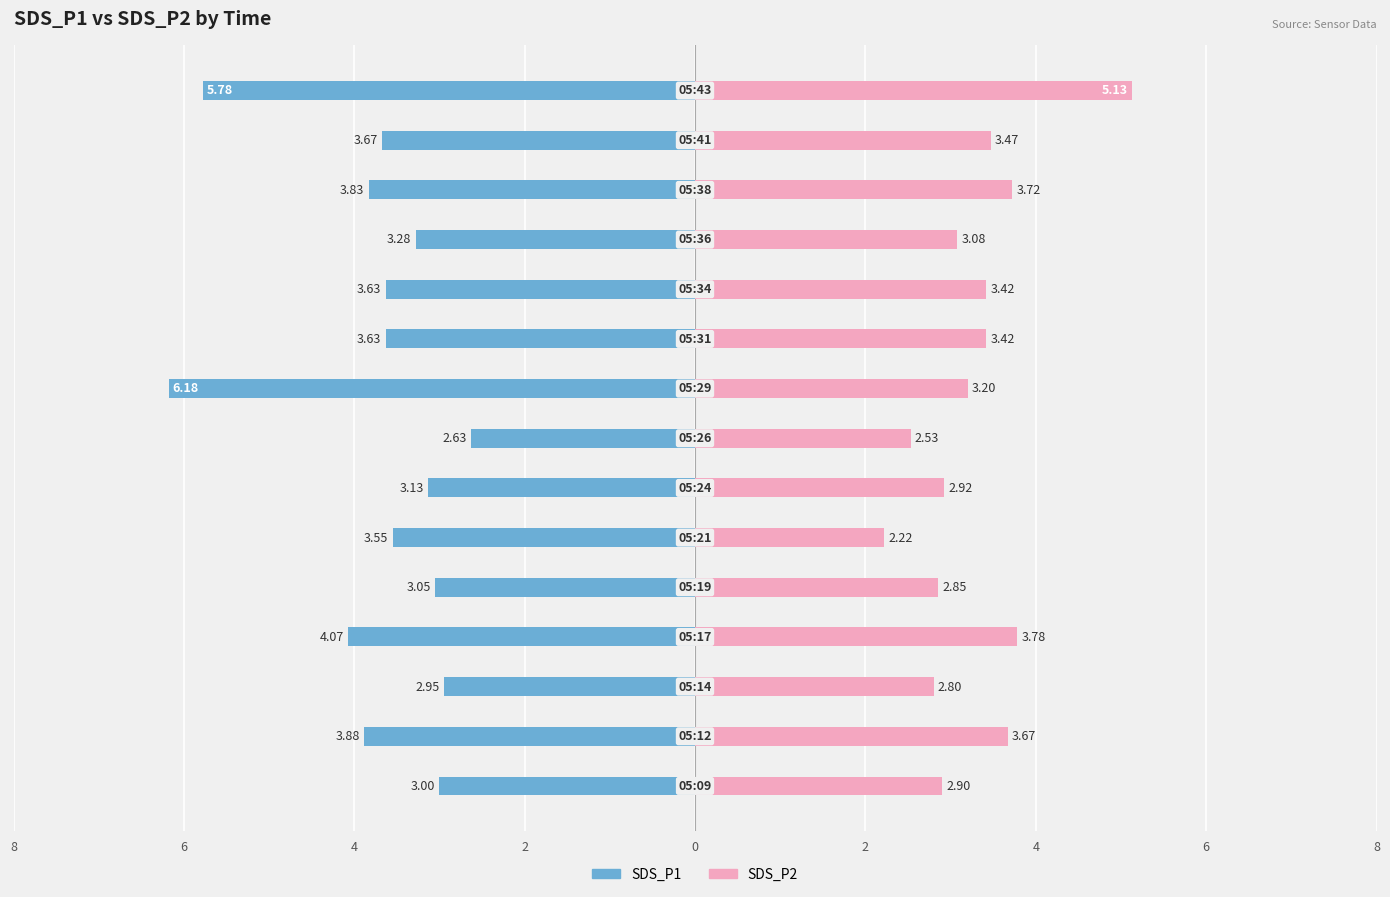

Which series has the largest range (max minus min)?

SDS_P1